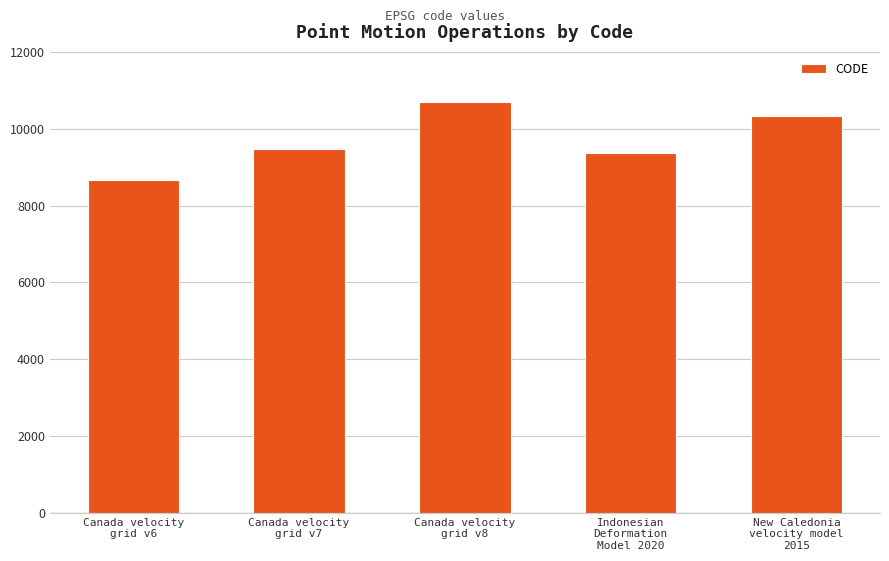

What is the sum of all values?

48564